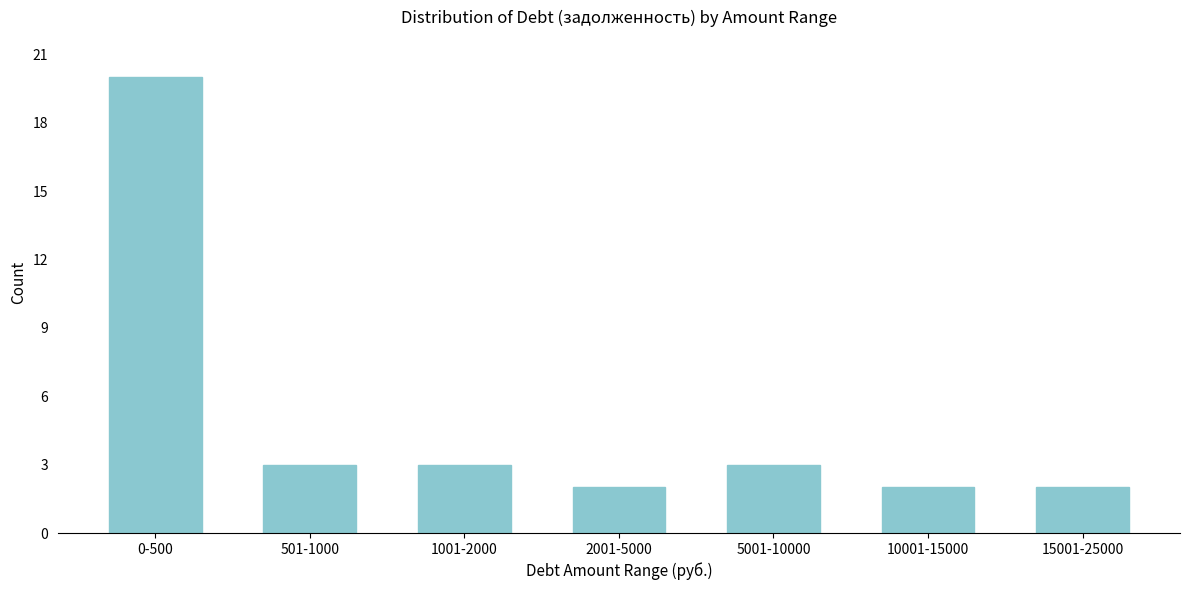

Reading left to right, transcribe all the data shown in this chart.

20	3	3	2	3	2	2